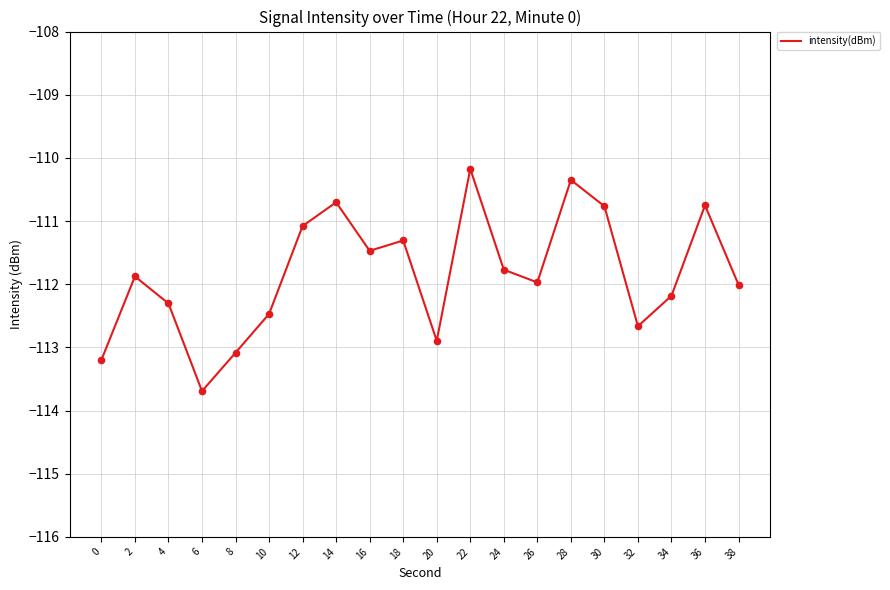

What is the change in value from 34 to 38?

+0.2